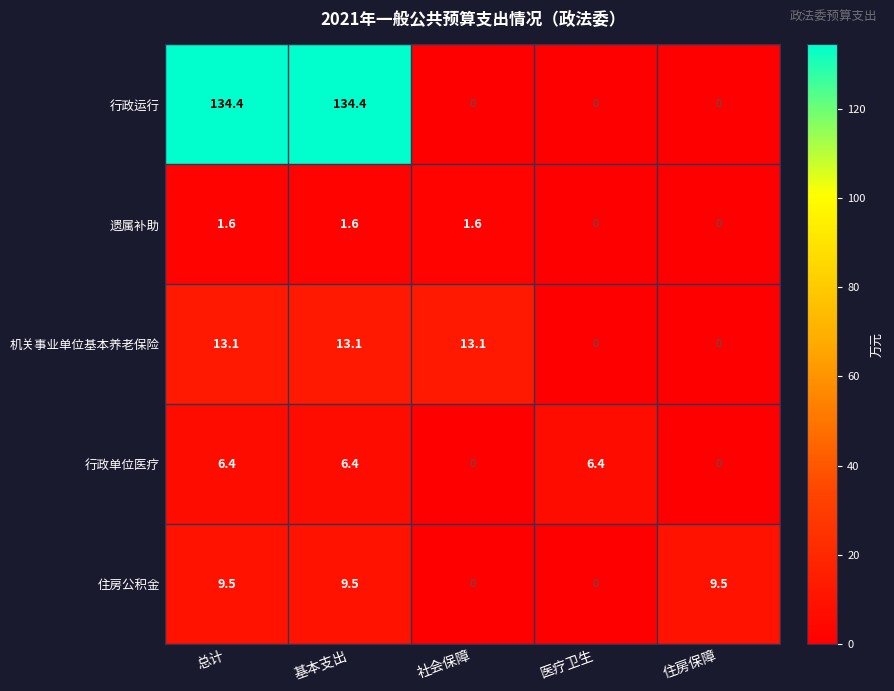

Reading left to right, list all the values displayed in this chart.

行政运行: 总计=134.4	基本支出=134.4	社会保障=0.0	医疗卫生=0.0	住房保障=0.0
遗属补助: 总计=1.6	基本支出=1.6	社会保障=1.6	医疗卫生=0.0	住房保障=0.0
机关事业单位基本养老保险: 总计=13.1	基本支出=13.1	社会保障=13.1	医疗卫生=0.0	住房保障=0.0
行政单位医疗: 总计=6.4	基本支出=6.4	社会保障=0.0	医疗卫生=6.4	住房保障=0.0
住房公积金: 总计=9.5	基本支出=9.5	社会保障=0.0	医疗卫生=0.0	住房保障=9.5